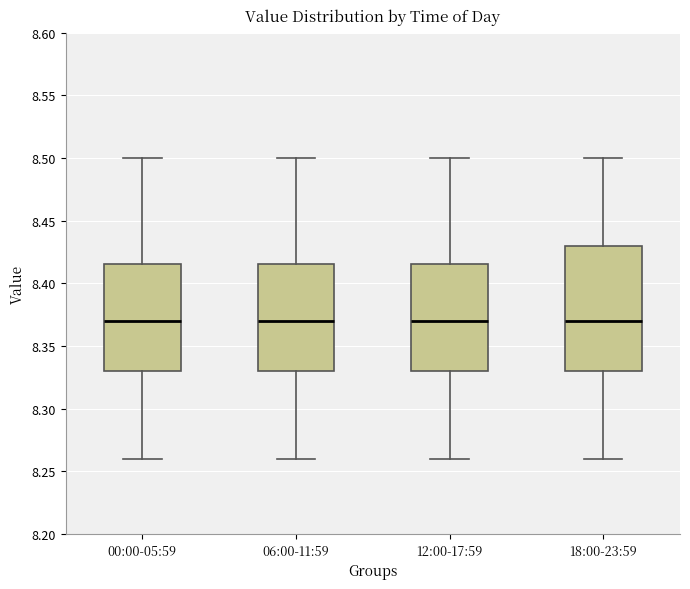

Reading left to right, transcribe this box plot: for each box, give where its median line is, the range the box spans, and where its two whiskers end, as read against the y-axis. The values are not printed on the chart, so give them approximately, as read against the axis.

00:00-05:59: median 8.370, box 8.330 to 8.415, whiskers 8.260 to 8.500
06:00-11:59: median 8.370, box 8.330 to 8.415, whiskers 8.260 to 8.500
12:00-17:59: median 8.370, box 8.330 to 8.415, whiskers 8.260 to 8.500
18:00-23:59: median 8.370, box 8.330 to 8.430, whiskers 8.260 to 8.500